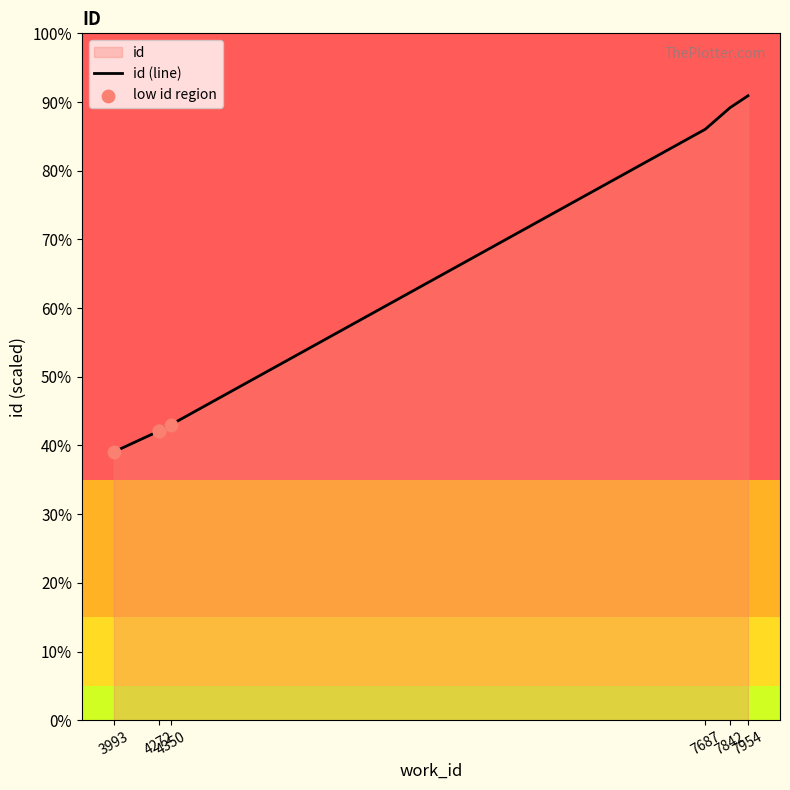

What is the ratio of the value at 3993 to the value at 4272?

0.9